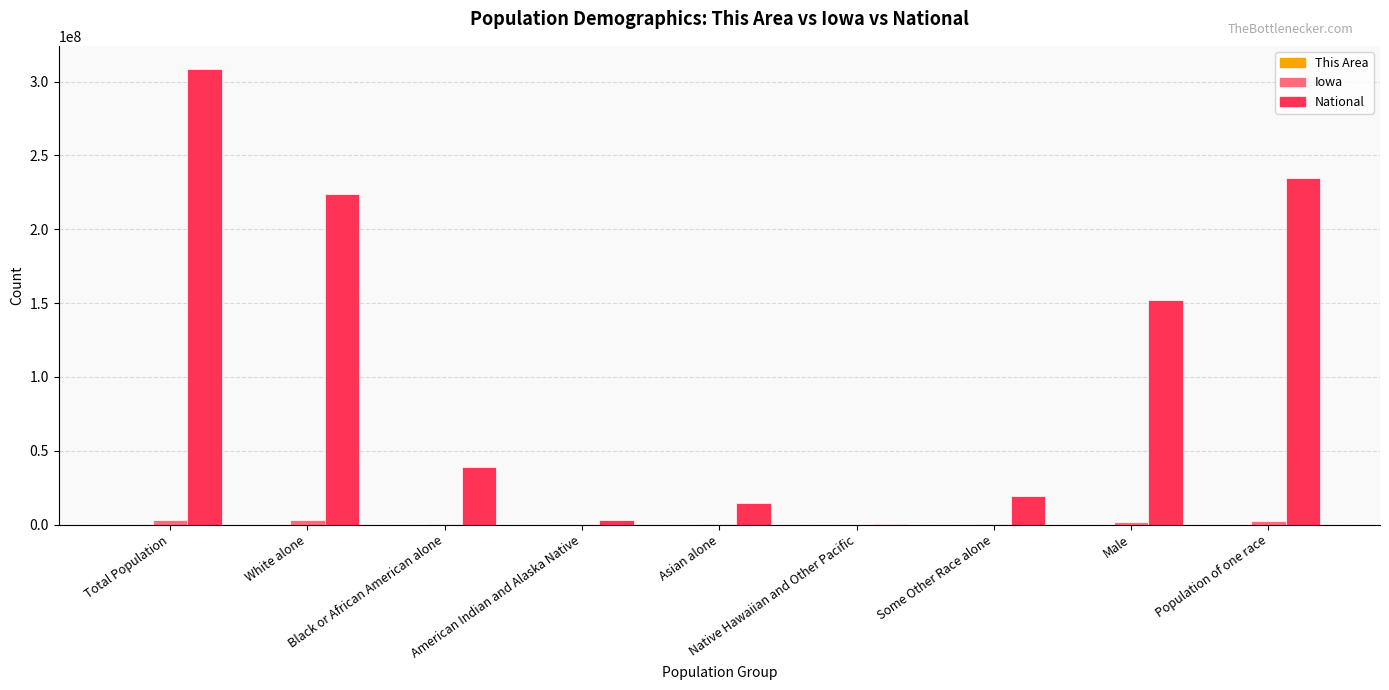

What is the maximum value shown in the chart?

308745538